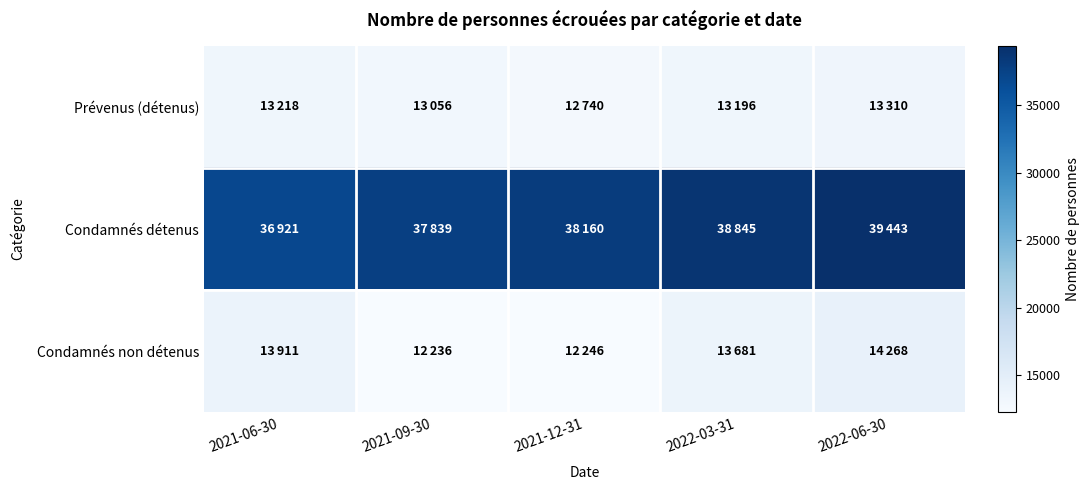

Which series has the widest spread of values?

Condamnés détenus